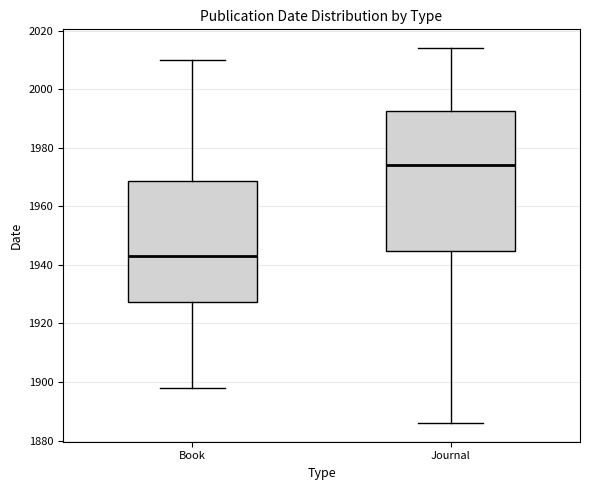

Where does the lower whisker of the box for Book end on the y-axis? The values are not printed on the chart, so give them approximately, as read against the axis.

1898